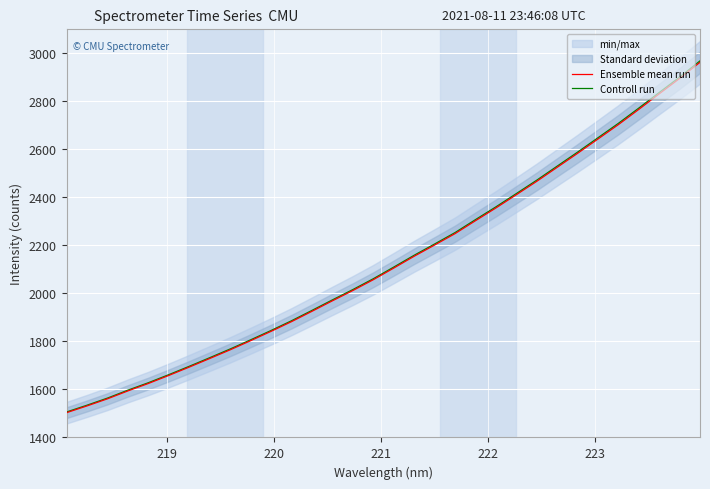

Which series has the largest range (max minus min)?

Controll run